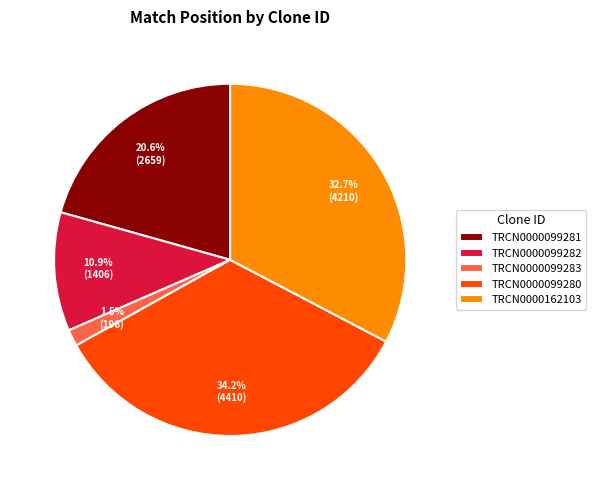

What is the ratio of the value at TRCN0000099280 to the value at TRCN0000099282?

3.1